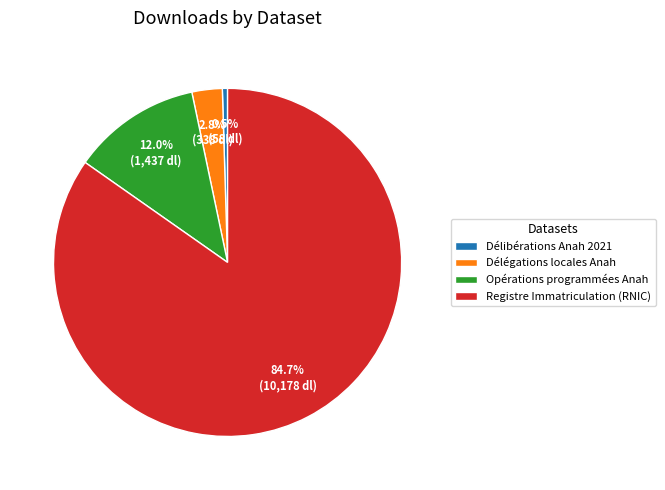

Which slice represents more than half of the pie?

Registre Immatriculation (RNIC)